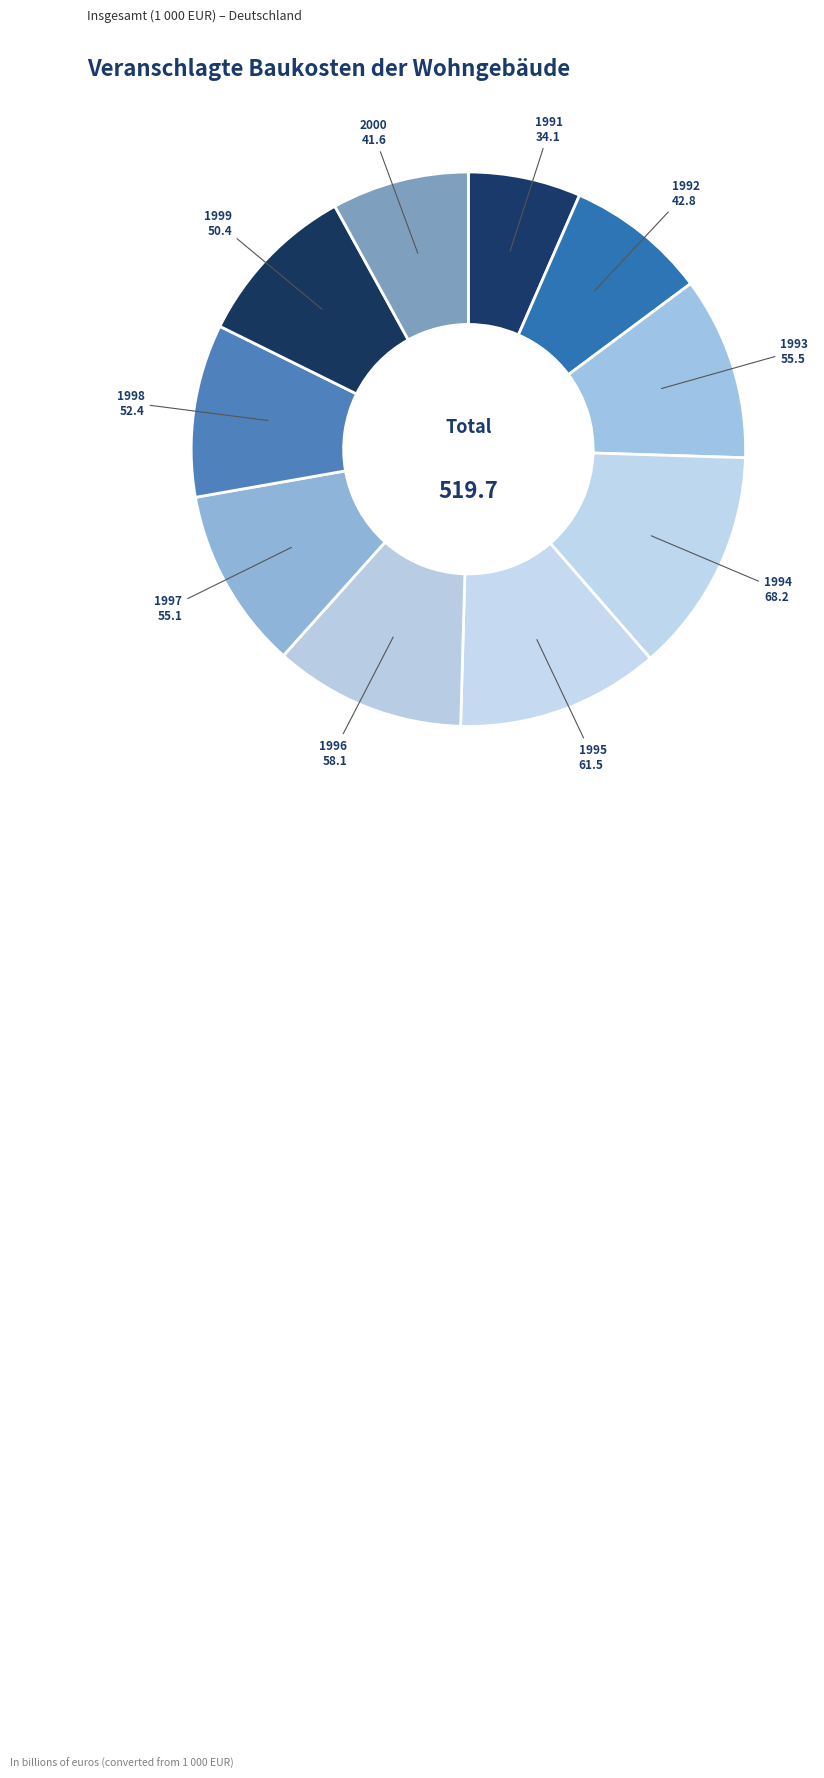

Is 1993 the majority of the pie?

No